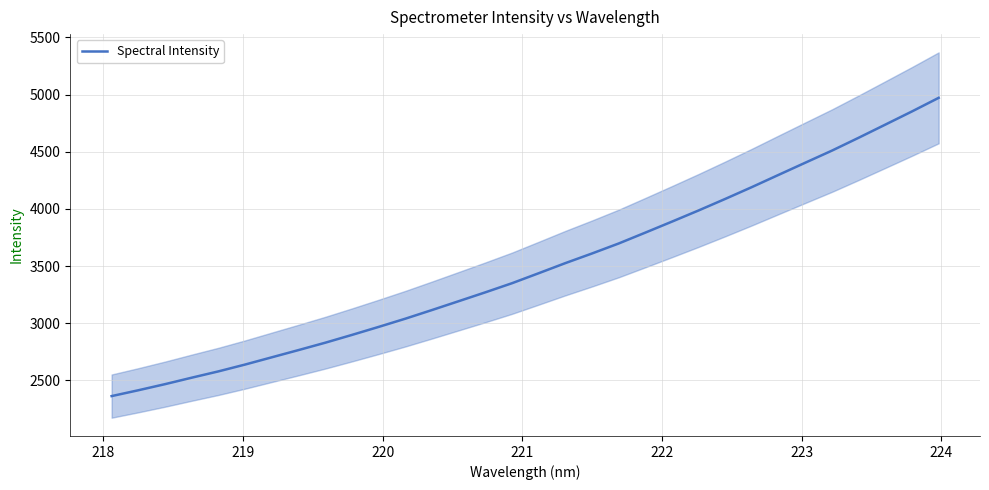

What is the sum of all values?

111736.5